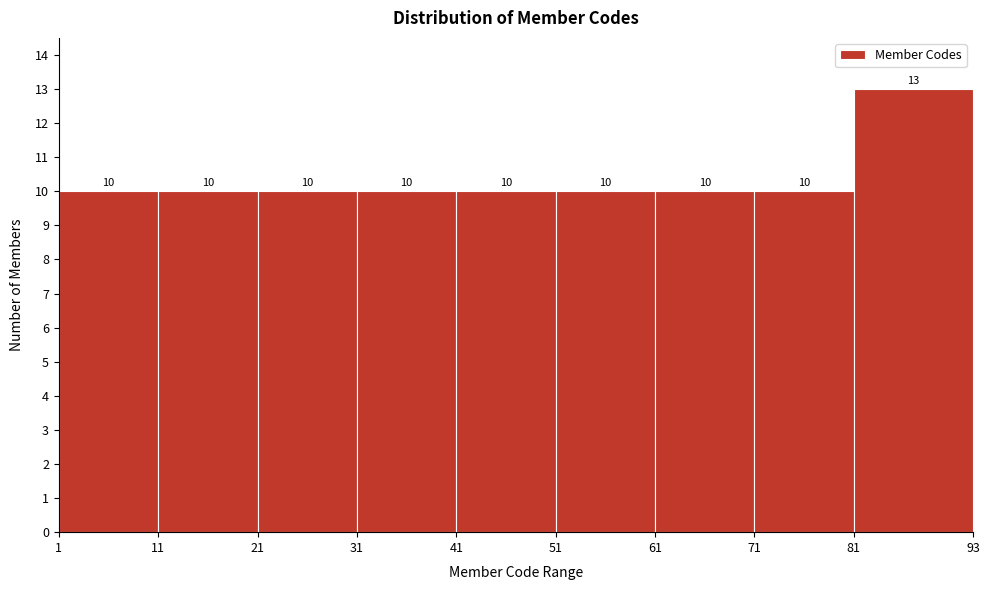

Over which range of the x-axis is the bar tallest?

81 to 93